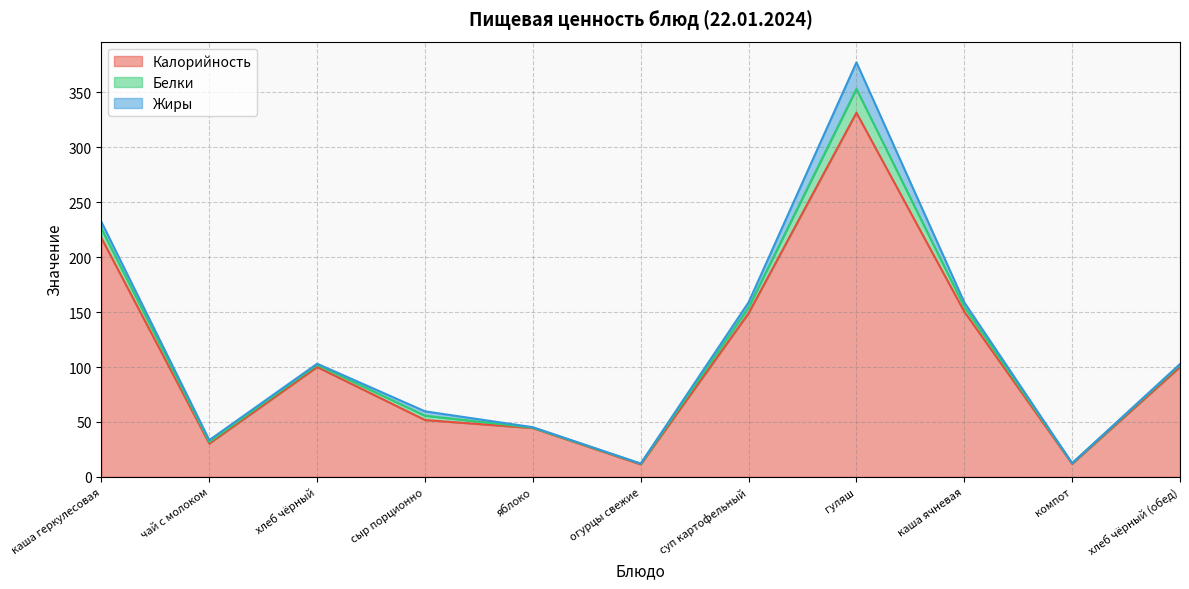

Is it true that Жиры equals 0.1 at яблоко?

False